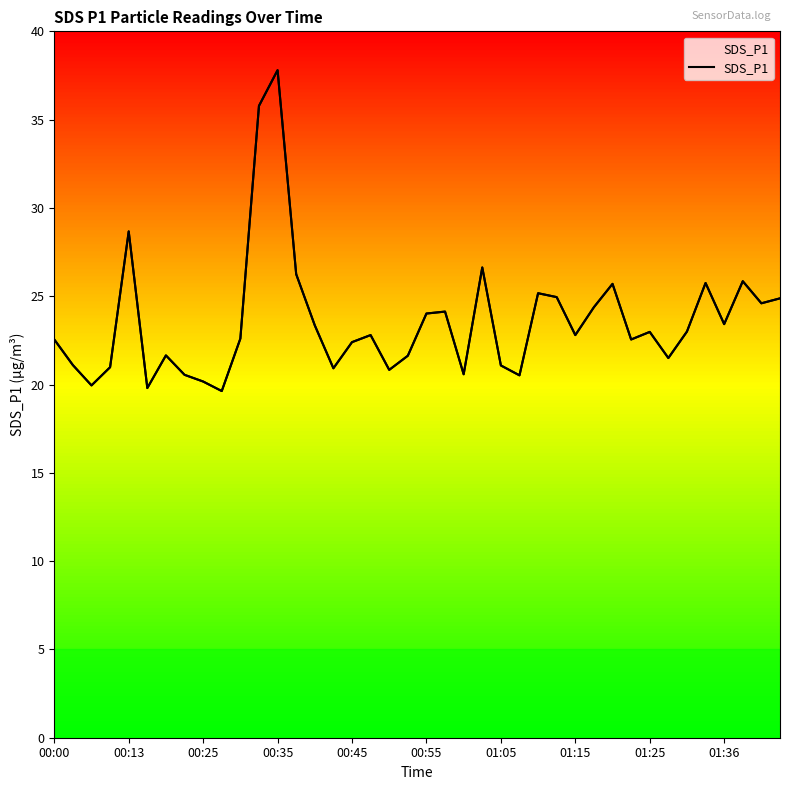

What is the difference between the values at 15 and 35?

4.8